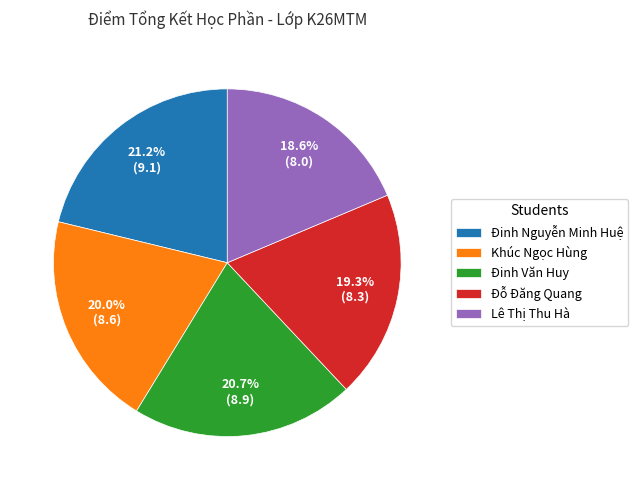

To the nearest percent, what is the average slice percentage?

20%